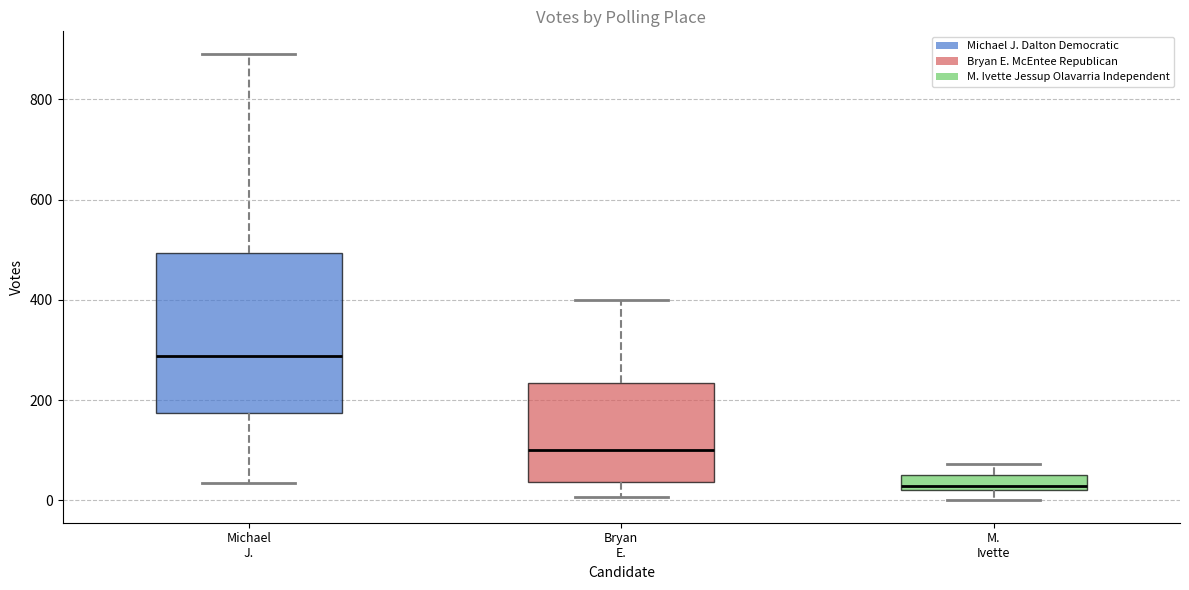

Which box has the lowest median line?

M. Ivette